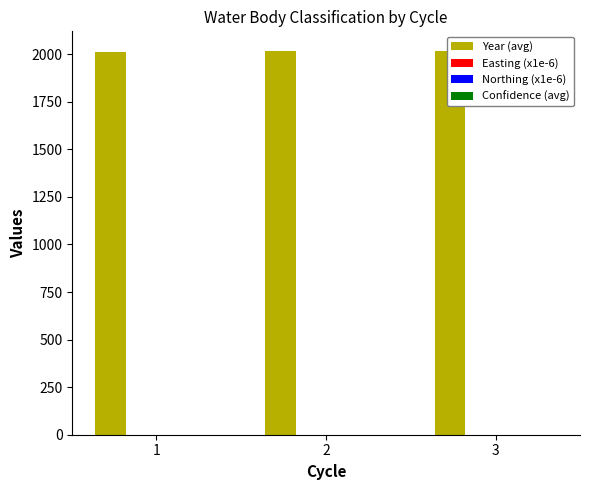

At which label does Year (avg) first exceed 2016?

3